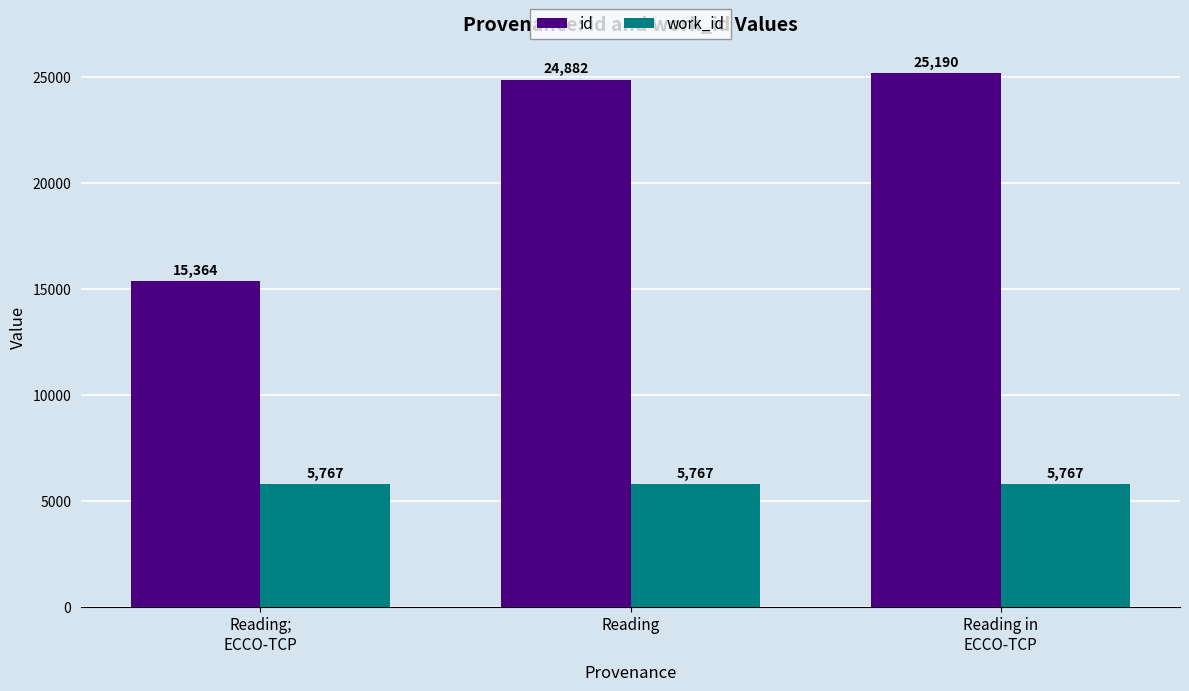

Rank the series by their maximum value, from highest to lowest.

id, work_id